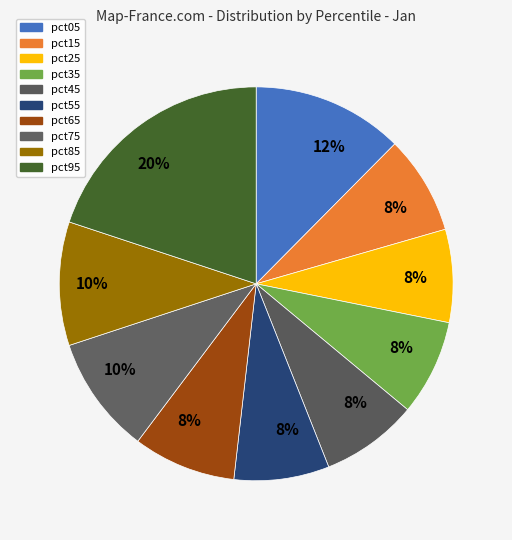

To the nearest percent, what is the difference between the largest and smallest slice percentages?

12%